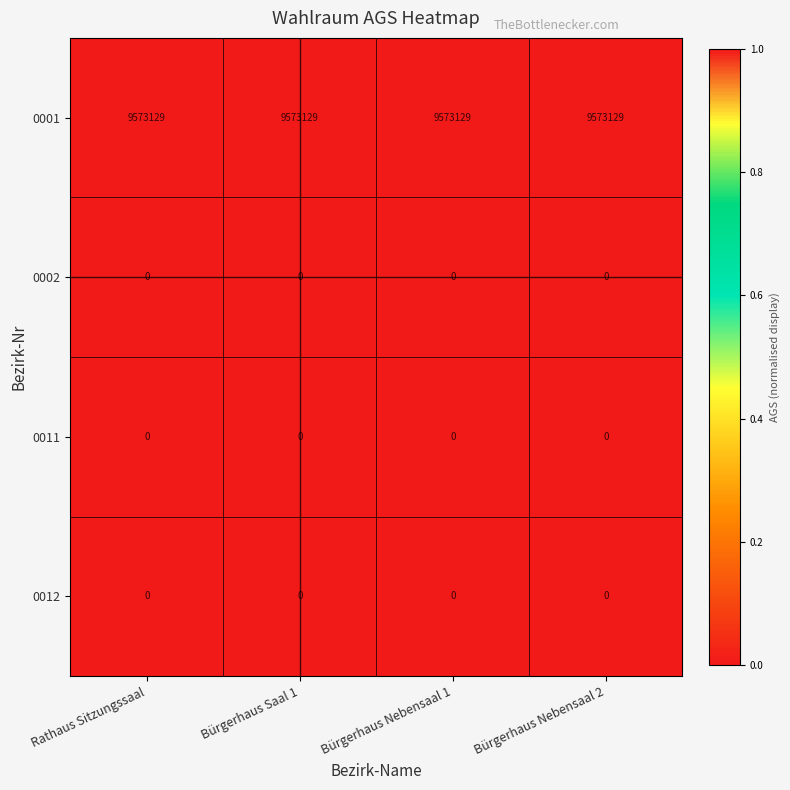

What is the maximum value shown in the chart?

9573129